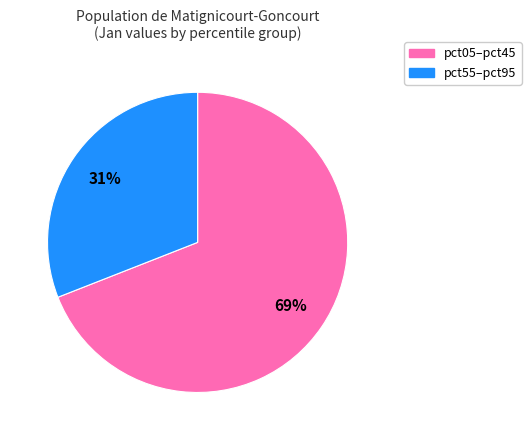

To the nearest percent, what is the difference between the largest and smallest slice percentages?

38%